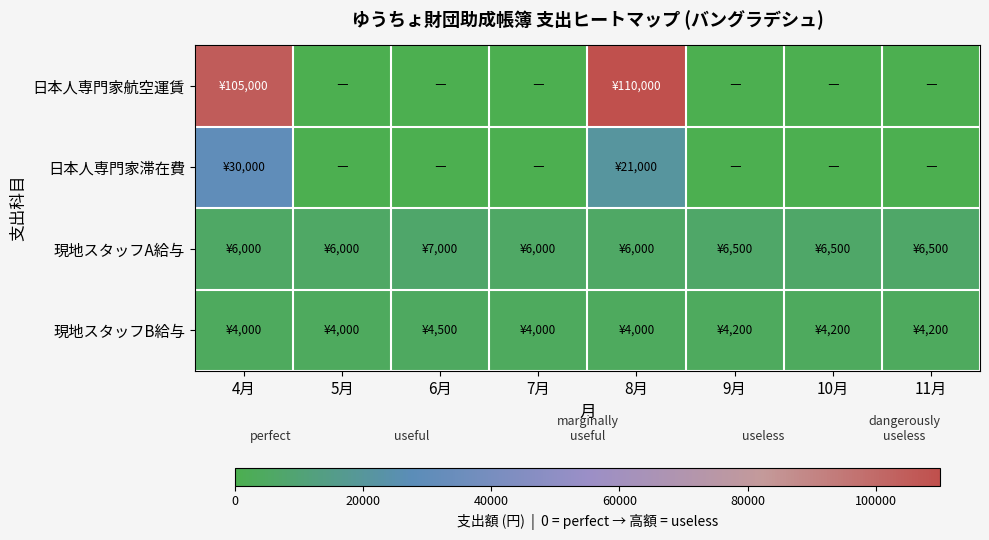

Which series changed the most between 6月 and 9月?

現地スタッフA給与